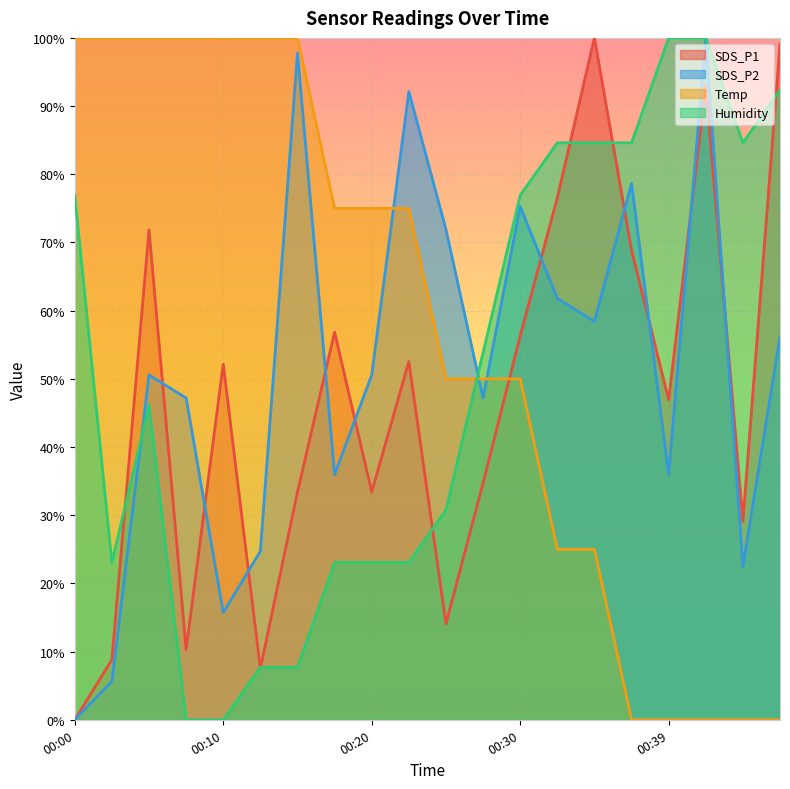

Where do Temp and SDS_P1 first cross each other?

00:27 and 00:30